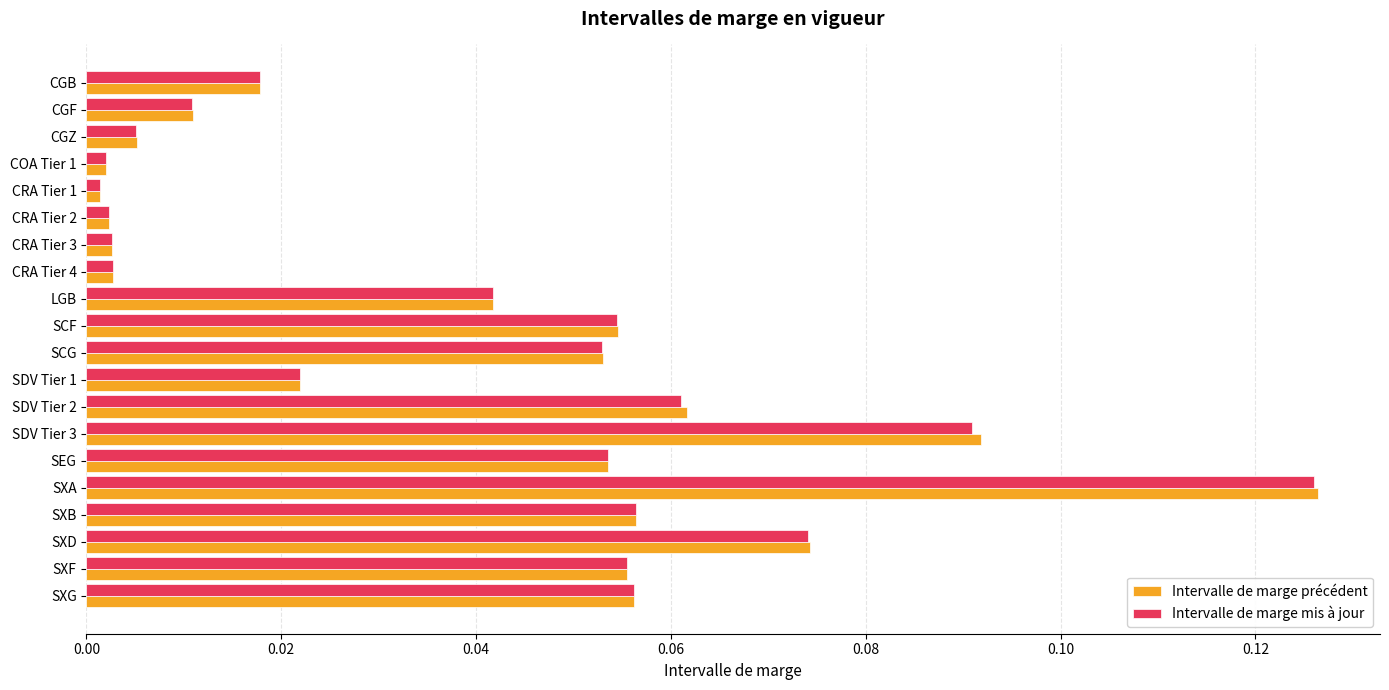

Between CGB and SXD, which series saw the biggest shift?

Intervalle de marge précédent